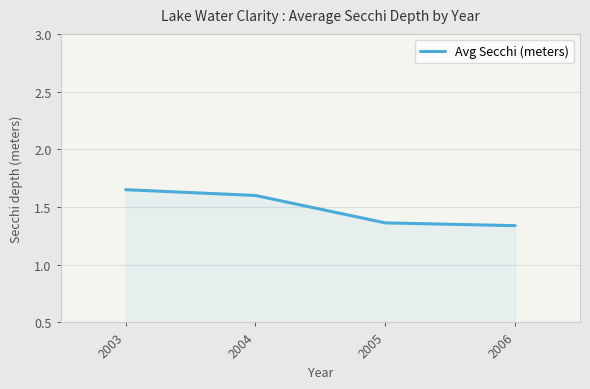

What is the ratio of the value at 2006 to the value at 2005?

1.0